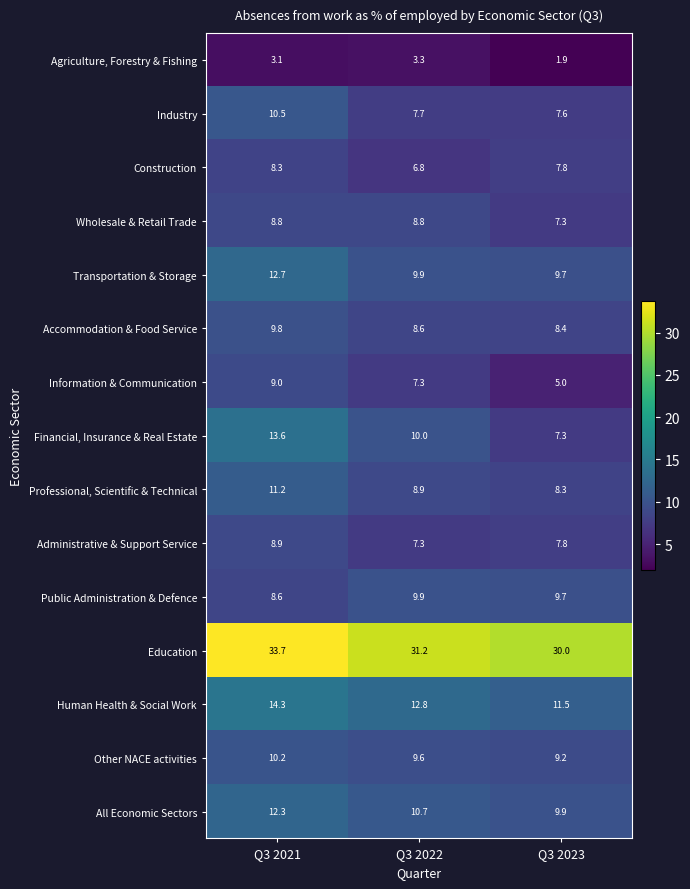

Between Q3 2021 and Q3 2022, which series saw the biggest shift?

Financial, Insurance & Real Estate